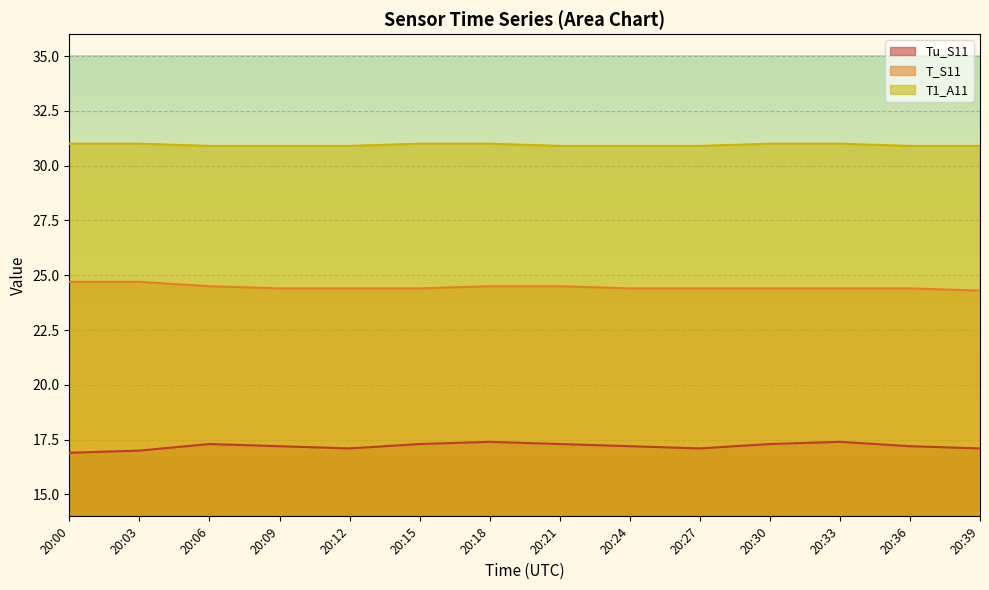

The T1_A11 series shows 31.0 at 20:18. True or false?

True